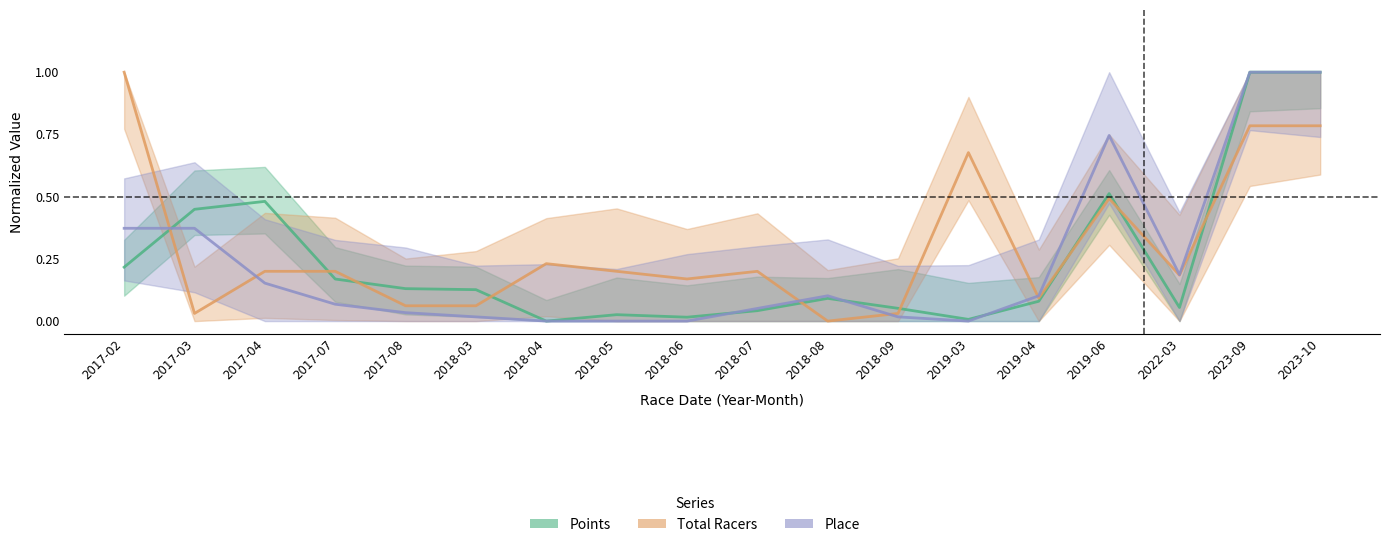

List the labels in order of Total Racers value, smallest first.

2018-08, 2017-03, 2018-09, 2017-08, 2018-03, 2019-04, 2018-06, 2022-03, 2017-04, 2017-07, 2018-05, 2018-07, 2018-04, 2019-06, 2019-03, 2023-09, 2023-10, 2017-02